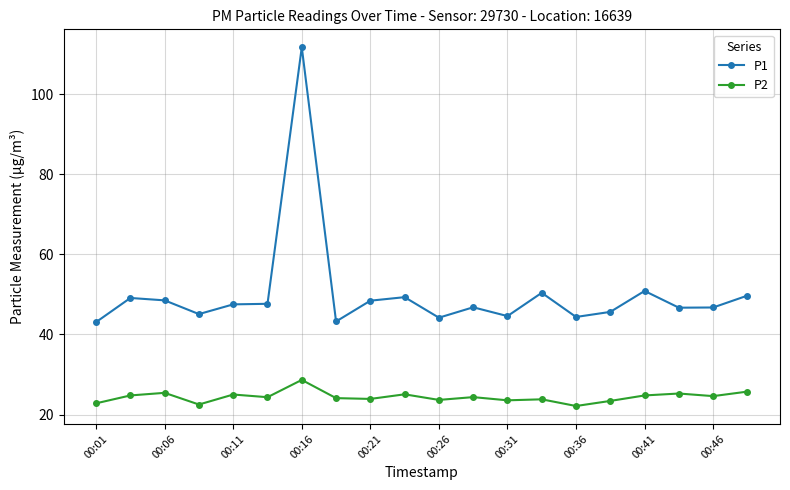

What is the difference between the maximum and minimum values in the P2 series?

6.5